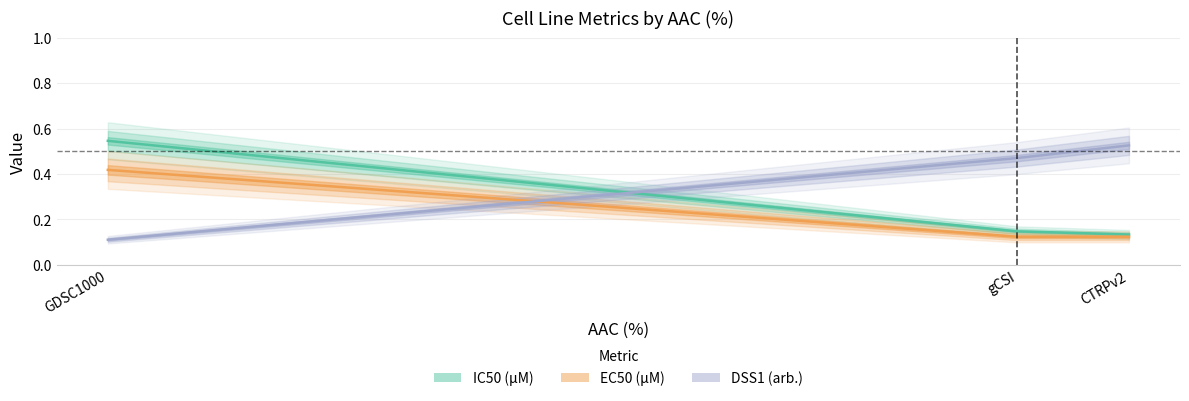

At how many categories does at least one series exceed 0?

3